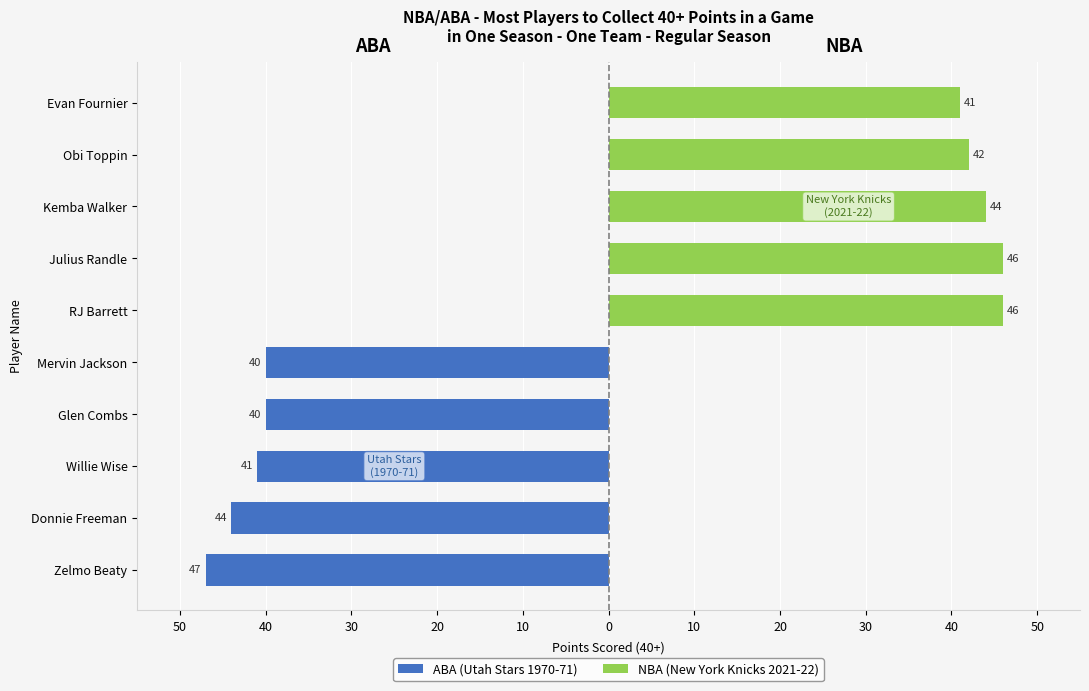

What is the total value across all series at 40?

2